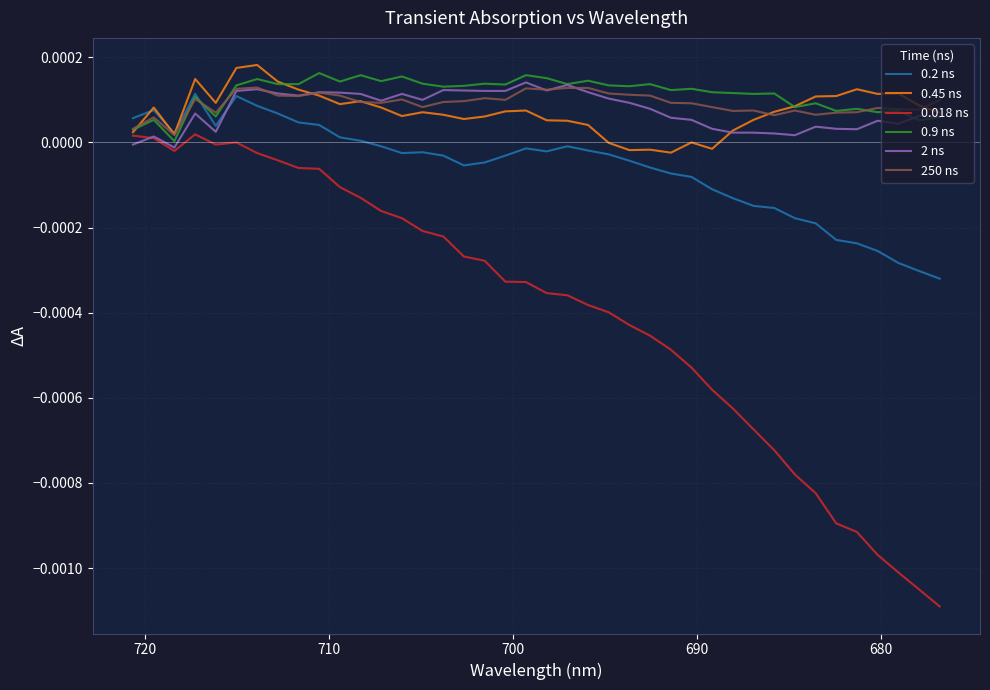

How many values in the 0.2 ns series exceed 0?

12